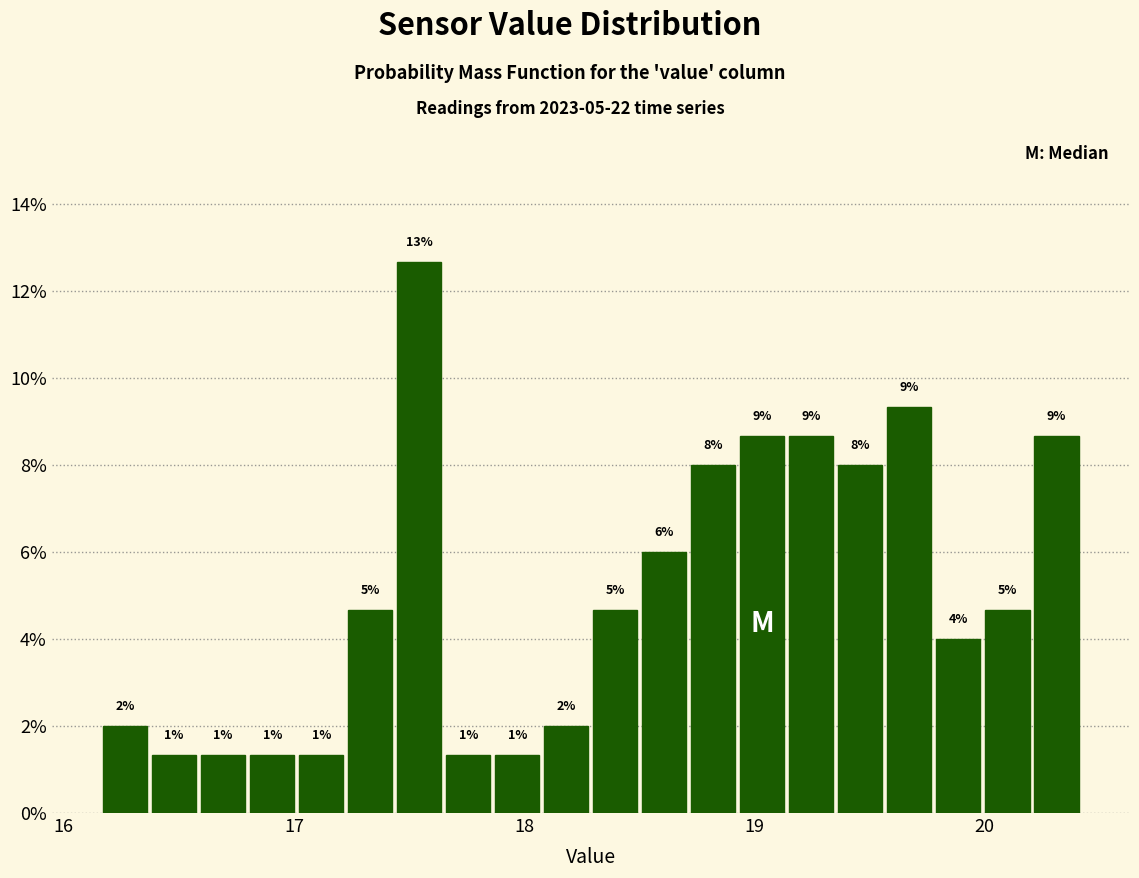

Read against the x-axis, roughly where is the centre of the tallest bar?

17.5